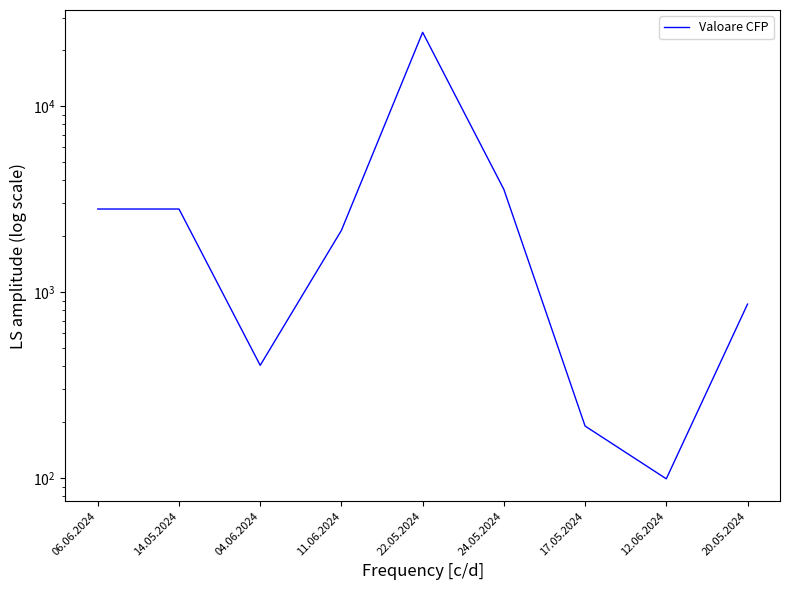

Reading left to right, extract all data points from this chart.

06.06.2024=2800.0	14.05.2024=2800.0	04.06.2024=403.8	11.06.2024=2150.0	22.05.2024=24990.0	24.05.2024=3570.0	17.05.2024=190.4	12.06.2024=99.0	20.05.2024=861.8